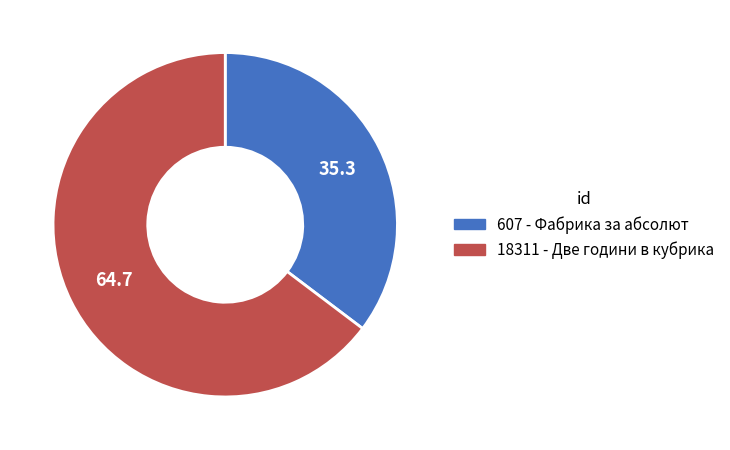

Which category accounts for the majority?

18311 - Две години в кубрика